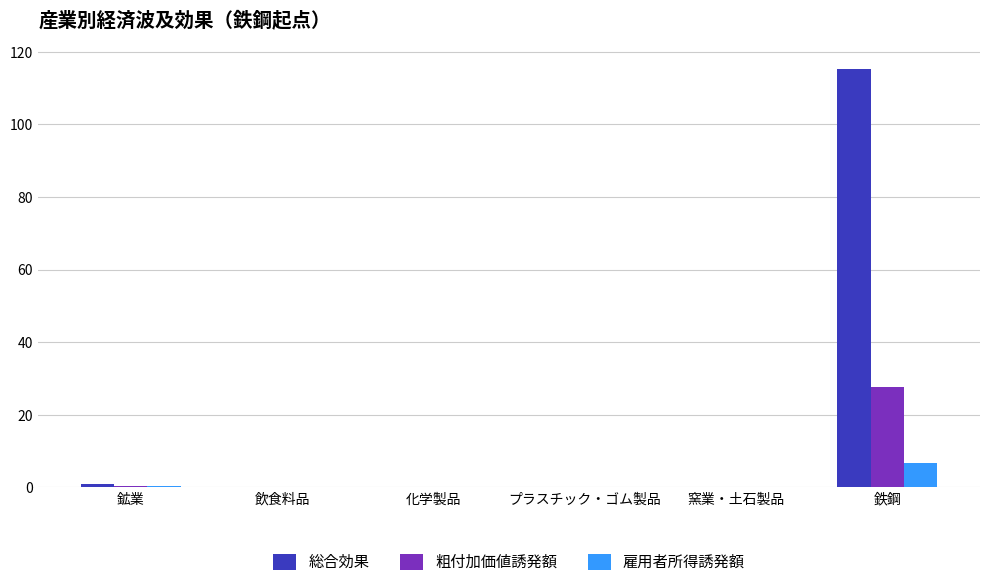

At which category is the sum across all series the highest?

鉄鋼